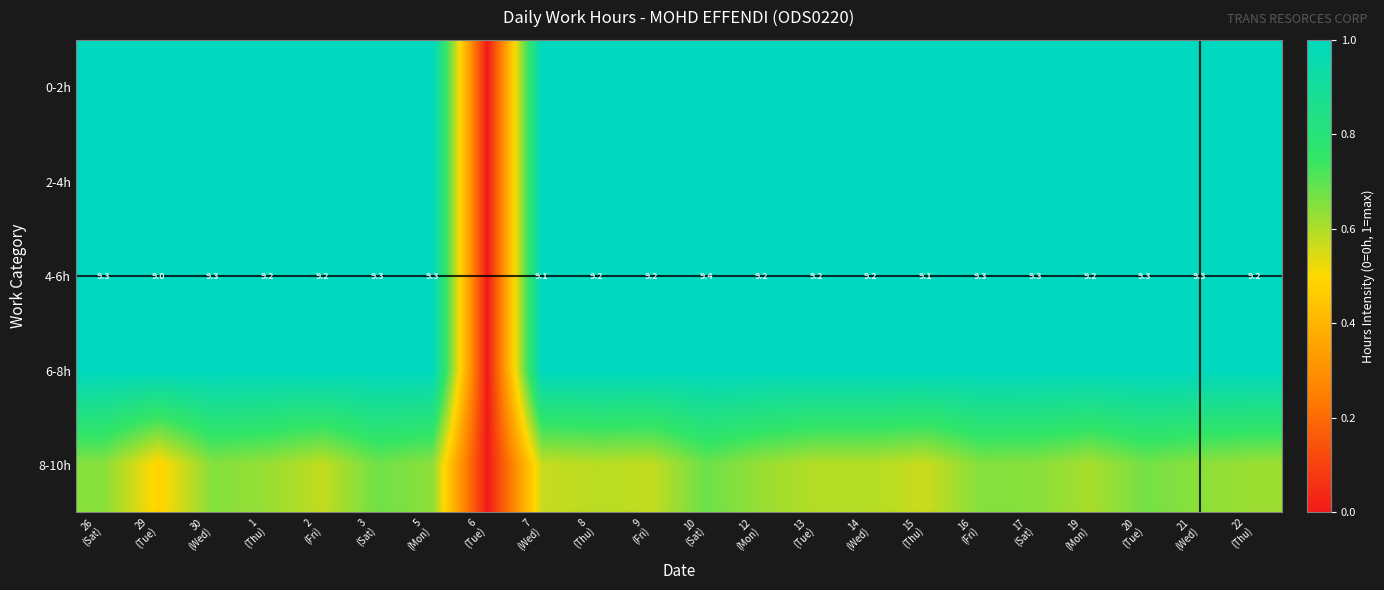

What is the approximate value of 6-8h at 22 (Thu)?

1.0